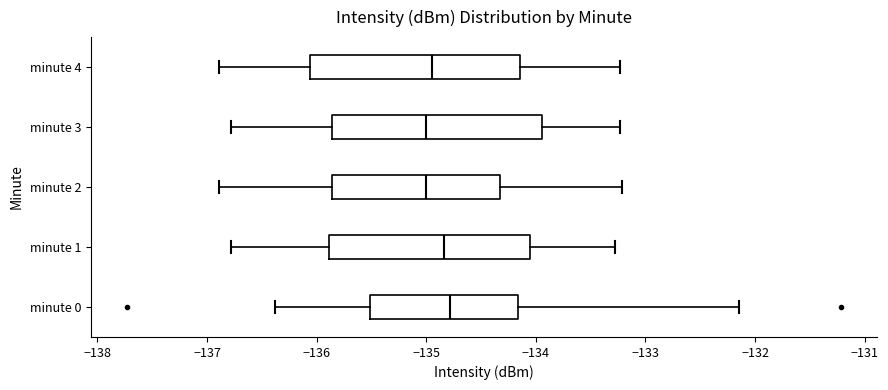

Reading bottom to top, transcribe this box plot: for each box, give where its median line is, the range the box spans, and where its two whiskers end, as read against the x-axis. The values are not printed on the chart, so give them approximately, as read against the axis.

minute 0: median -134.8, box -135.5 to -134.2, whiskers -136.4 to -132.1
minute 1: median -134.8, box -135.9 to -134.0, whiskers -136.8 to -133.3
minute 2: median -135.0, box -135.9 to -134.3, whiskers -136.9 to -133.2
minute 3: median -135.0, box -135.9 to -133.9, whiskers -136.8 to -133.2
minute 4: median -134.9, box -136.1 to -134.1, whiskers -136.9 to -133.2